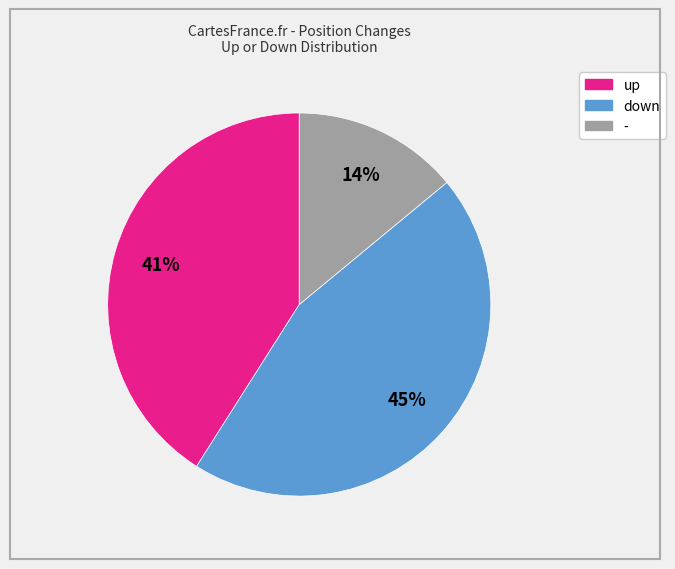

To the nearest percent, what is the combined percentage of down and -?

59%